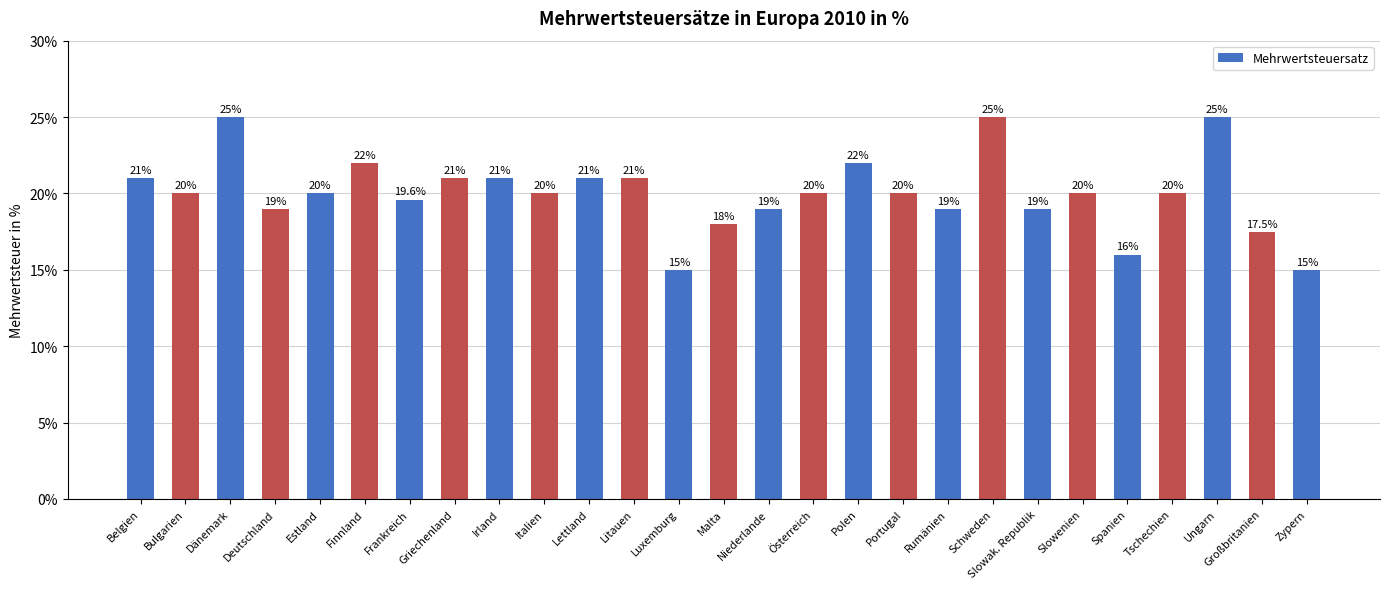

Reading right to left, extract all data points from this chart.

Zypern=15.0	Großbritanien=17.5	Ungarn=25.0	Tschechien=20.0	Spanien=16.0	Slowenien=20.0	Slowak. Republik=19.0	Schweden=25.0	Rumänien=19.0	Portugal=20.0	Polen=22.0	Österreich=20.0	Niederlande=19.0	Malta=18.0	Luxemburg=15.0	Litauen=21.0	Lettland=21.0	Italien=20.0	Irland=21.0	Griechenland=21.0	Frankreich=19.6	Finnland=22.0	Estland=20.0	Deutschland=19.0	Dänemark=25.0	Bulgarien=20.0	Belgien=21.0